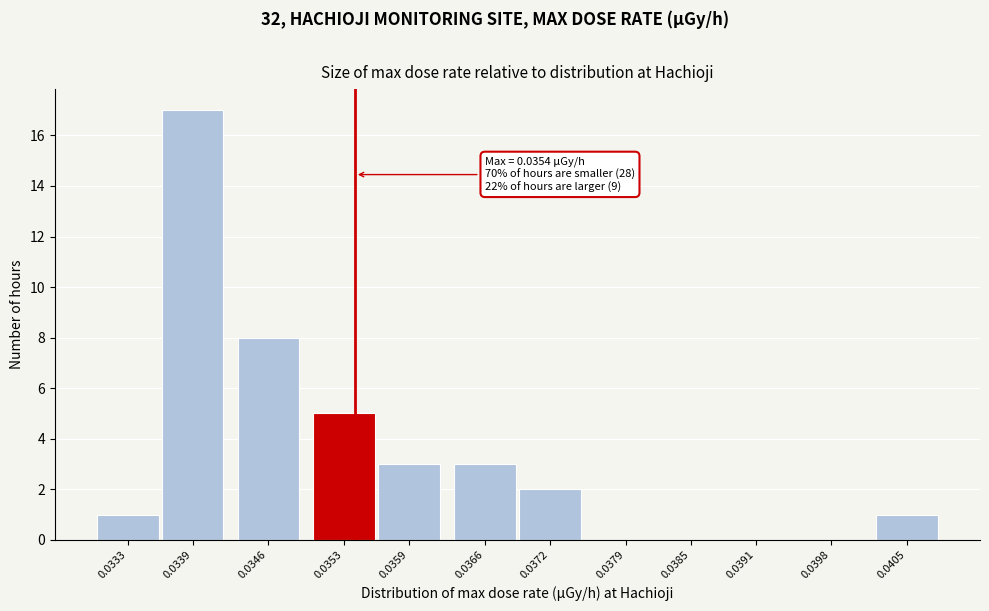

Reading left to right, extract all data points from this chart.

0.0333=1	0.0339=17	0.0346=8	0.0353=5	0.0359=3	0.0366=3	0.0372=2	0.0379=0	0.0385=0	0.0391=0	0.0398=0	0.0405=1